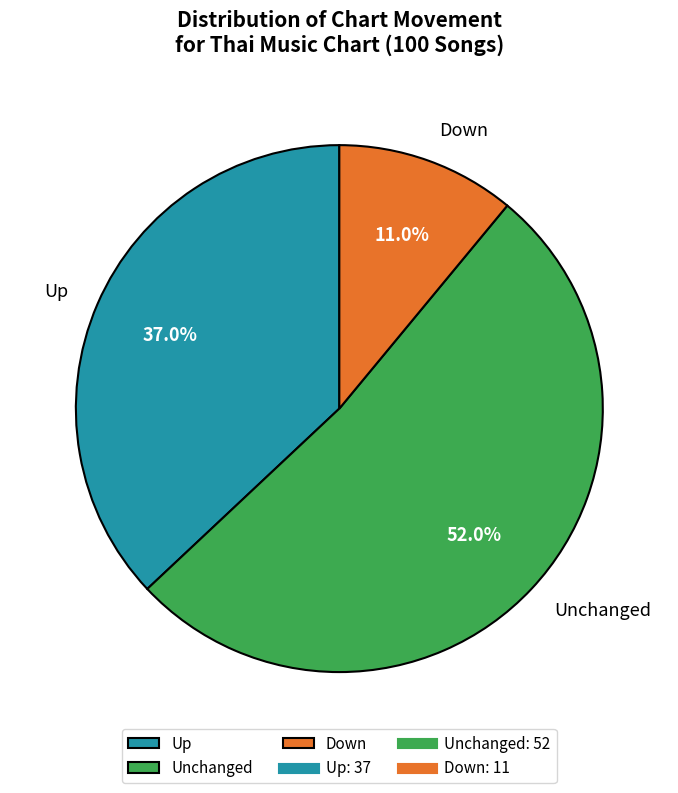

Rank the categories by value from highest to lowest.

Unchanged, Up, Down